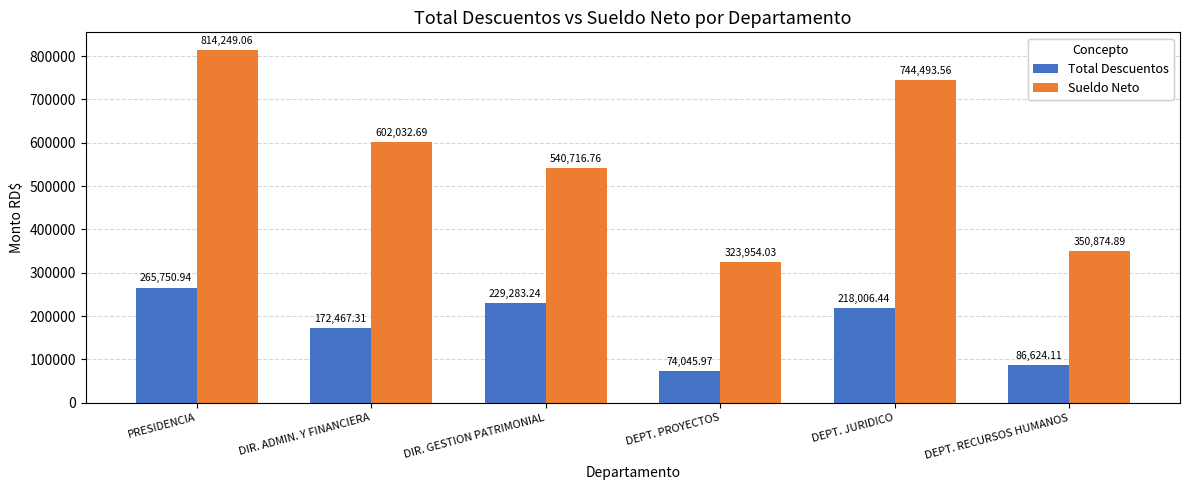

At which category is the sum across all series the highest?

PRESIDENCIA